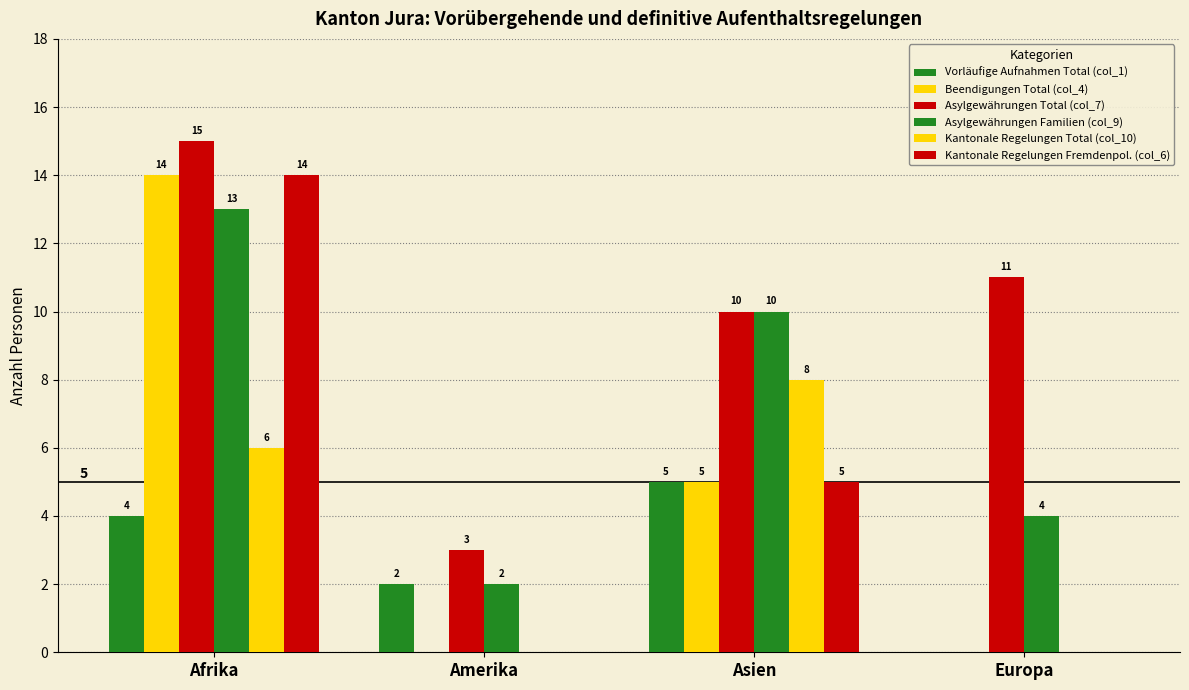

What is the average value of the Beendigungen Total (col_4) series?

5